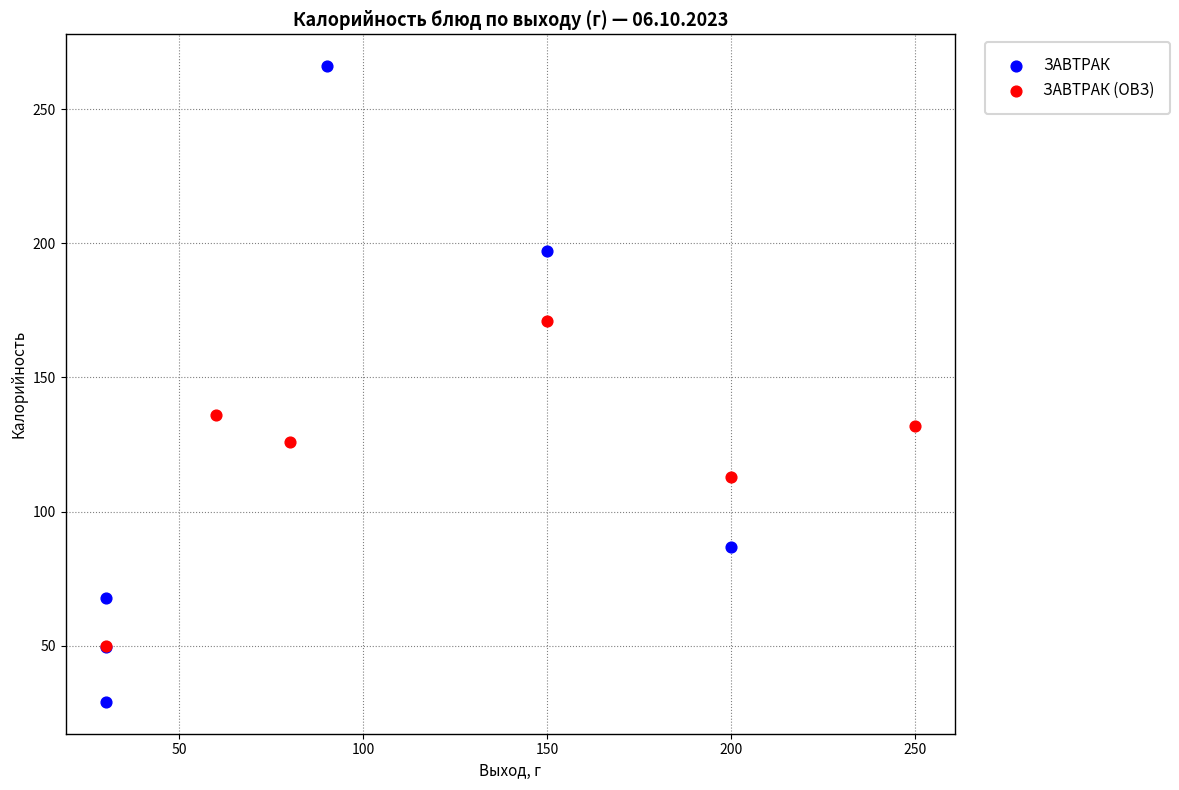

Which series has the largest Y range (max minus min)?

ЗАВТРАК